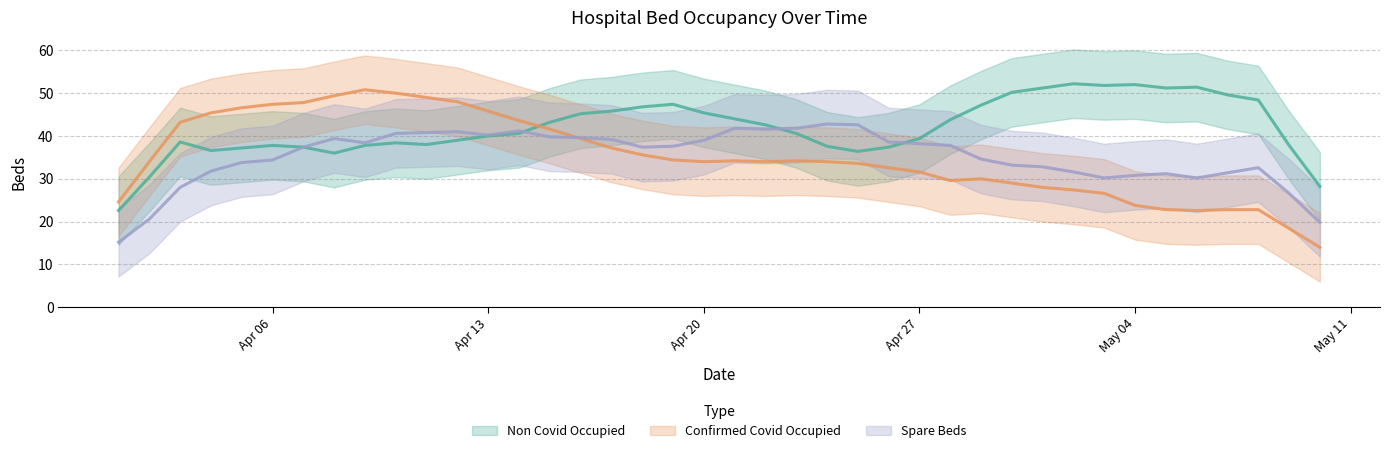

Does the chart have visible grid lines?

Yes